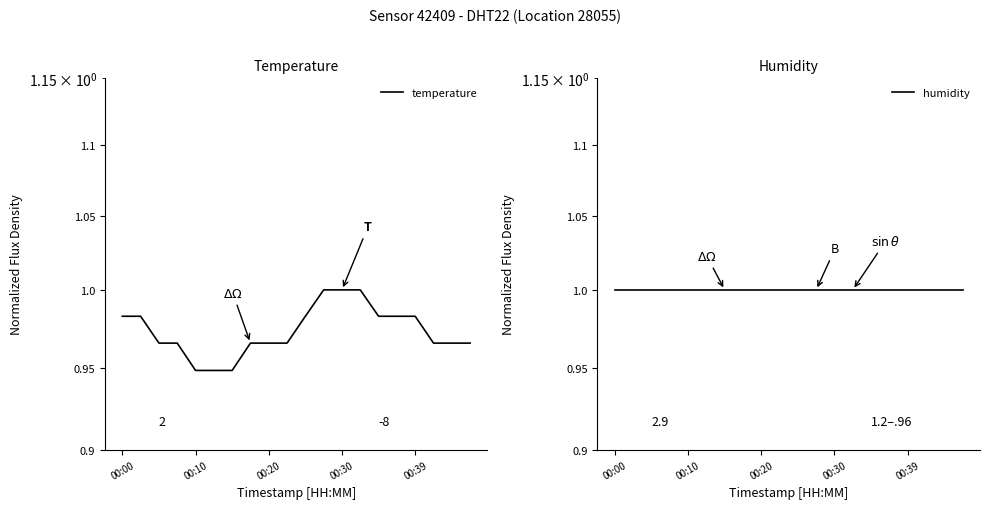

Rank the categories by humidity value from lowest to highest.

00:00, 00:10, 00:20, 00:30, 00:39, 5, 6, 7, 8, 9, 10, 11, 12, 13, 14, 15, 16, 17, 18, 19